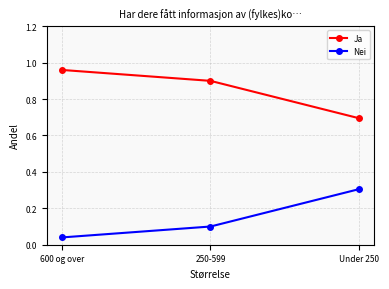

What value does the Ja series have at 250-599?

0.9